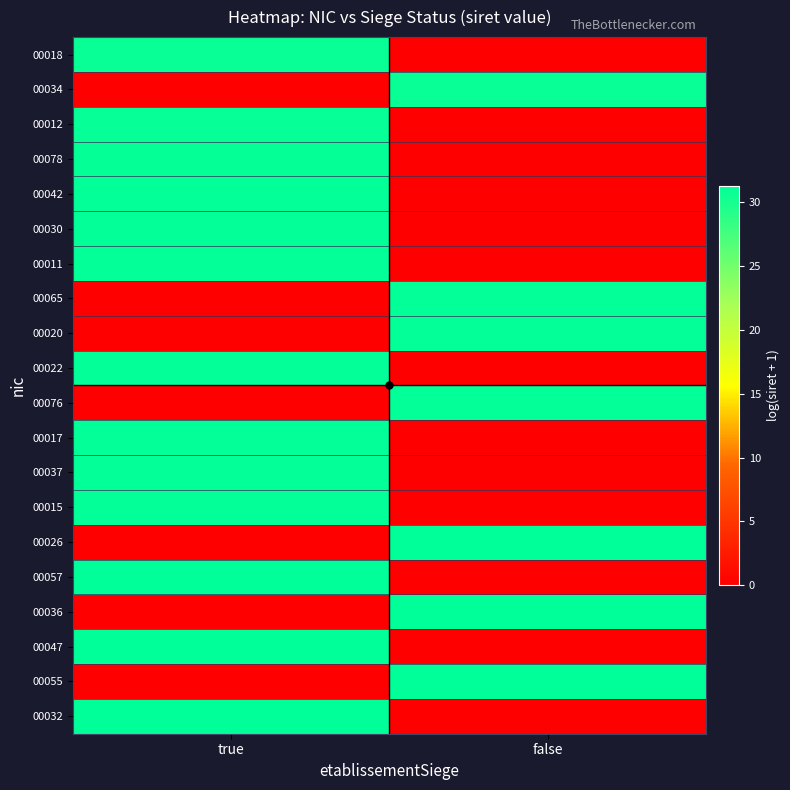

How many distinct data groups are displayed?

20